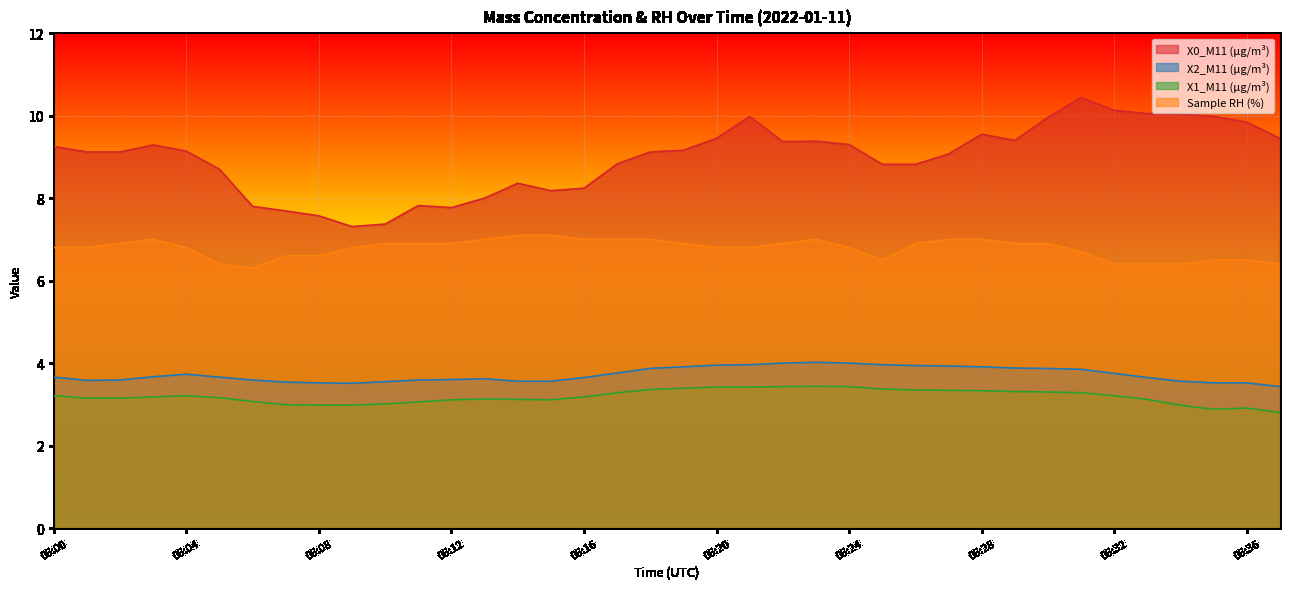

Reading left to right, extract all data points from this chart.

X0_M11 (μg/m³): 9.2	9.1	9.1	9.3	9.1	8.7	7.8	7.7	7.6	7.3	7.4	7.8	7.8	8.0	8.4	8.2	8.2	8.8	9.1	9.2	9.4	10.0	9.4	9.4	9.3	8.8	8.8	9.1	9.6	9.4	10.0	10.4	10.1	10.1	10.0	10.0	9.8	9.4
X2_M11 (μg/m³): 3.7	3.6	3.6	3.7	3.7	3.7	3.6	3.5	3.5	3.5	3.5	3.6	3.6	3.6	3.6	3.6	3.6	3.8	3.9	3.9	4.0	4.0	4.0	4.0	4.0	4.0	3.9	3.9	3.9	3.9	3.9	3.9	3.8	3.6	3.6	3.5	3.5	3.4
X1_M11 (μg/m³): 3.2	3.1	3.1	3.2	3.2	3.2	3.1	3.0	3.0	3.0	3.0	3.1	3.1	3.1	3.1	3.1	3.2	3.3	3.4	3.4	3.4	3.4	3.4	3.4	3.4	3.4	3.4	3.3	3.3	3.3	3.3	3.3	3.2	3.1	3.0	2.9	2.9	2.8
Sample RH (%): 6.8	6.8	6.9	7.0	6.8	6.4	6.3	6.6	6.6	6.8	6.9	6.9	6.9	7.0	7.1	7.1	7.0	7.0	7.0	6.9	6.8	6.8	6.9	7.0	6.8	6.5	6.9	7.0	7.0	6.9	6.9	6.7	6.4	6.4	6.4	6.5	6.5	6.4